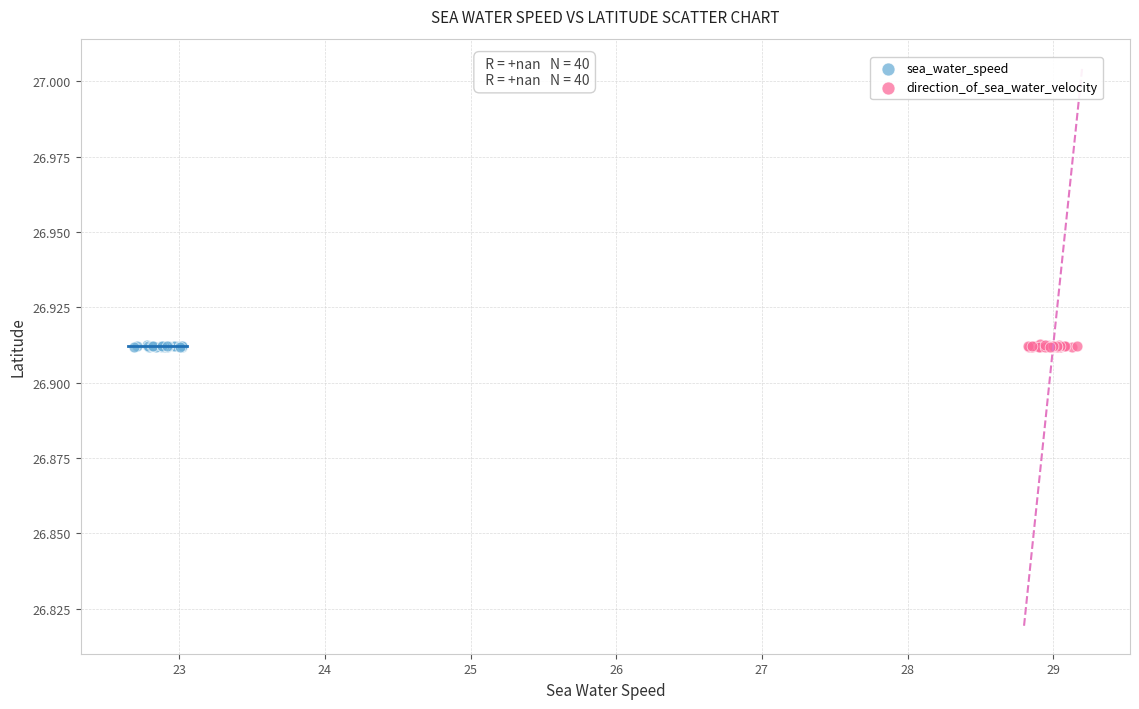

Which series has the widest spread of Y values?

direction_of_sea_water_velocity